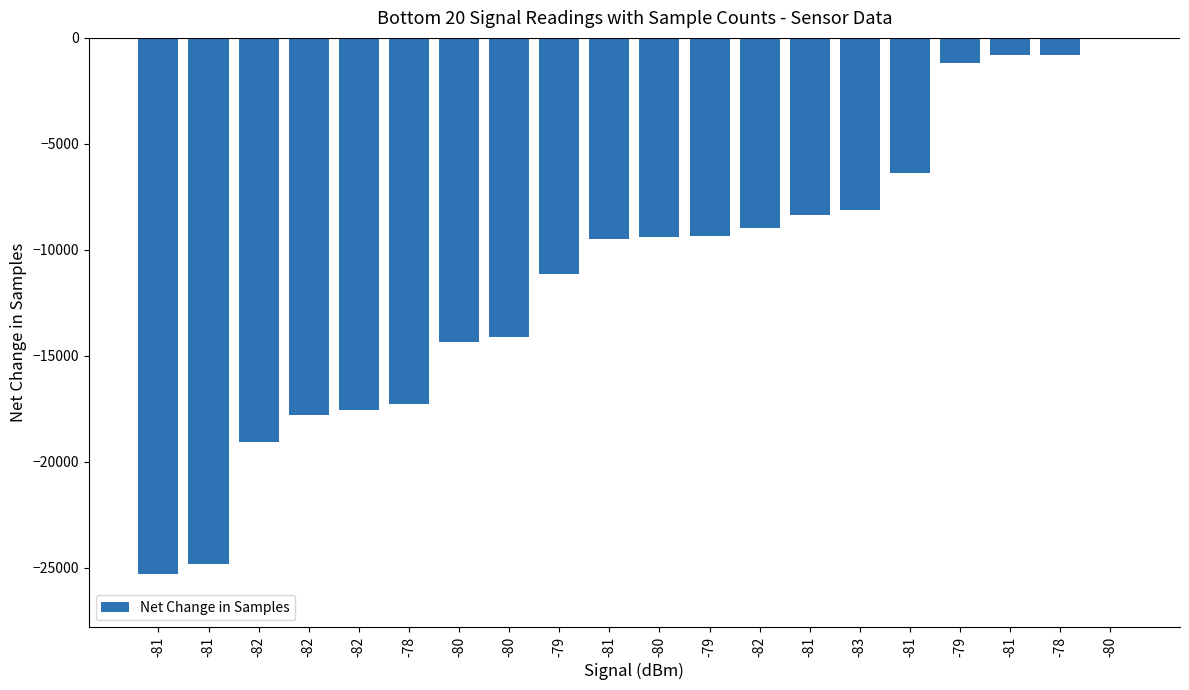

At which label does the data first exceed -9389?

-79